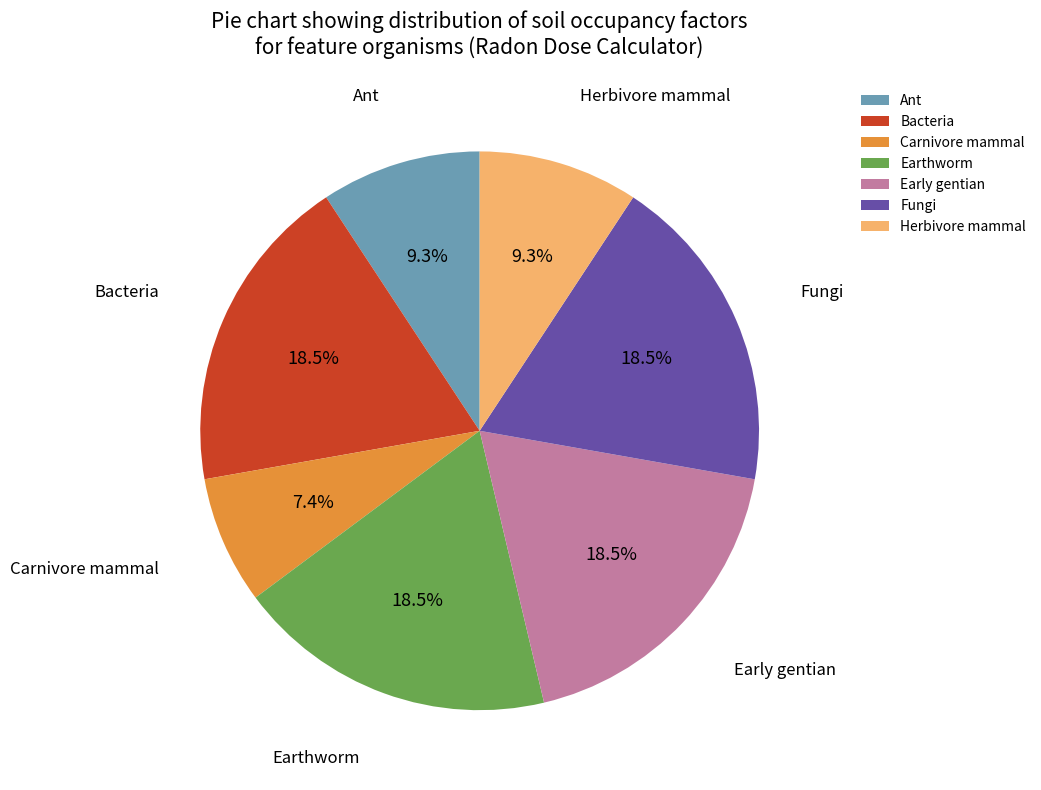

What is the smallest slice in the pie chart?

Carnivore mammal